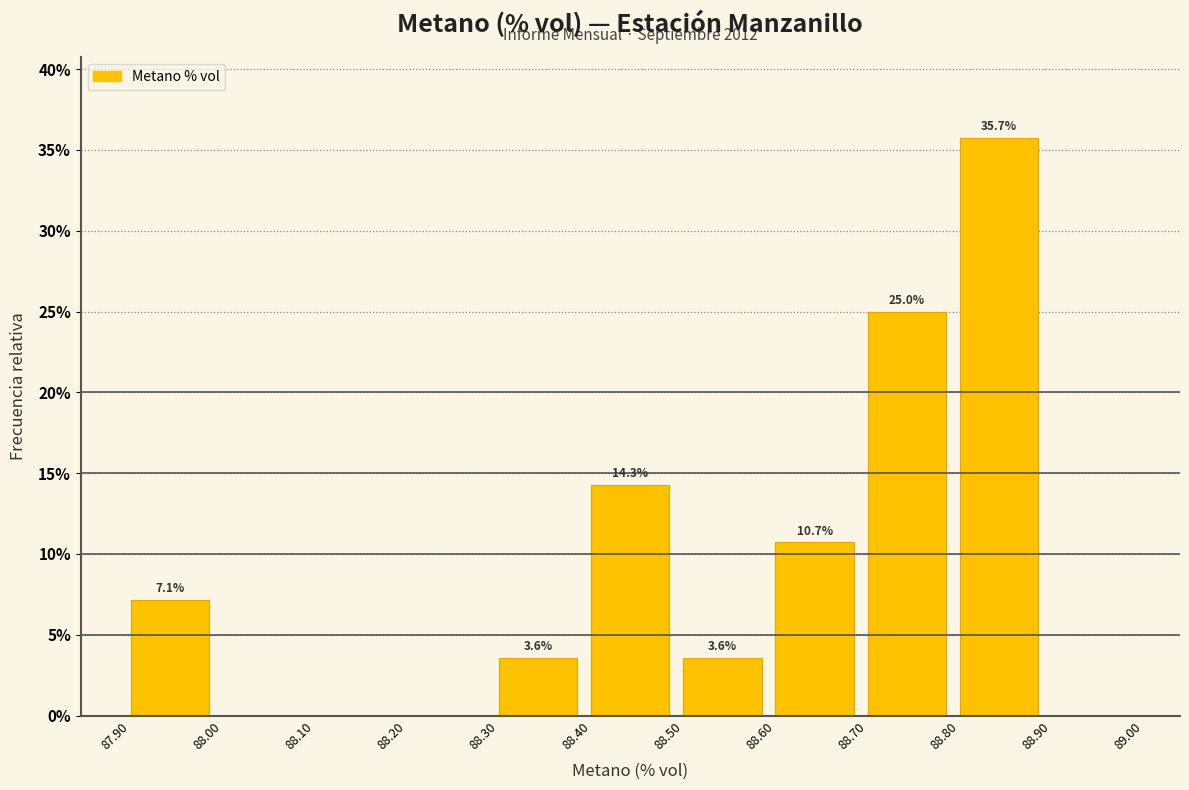

Over which range of the x-axis is the bar tallest?

88.80 to 88.90